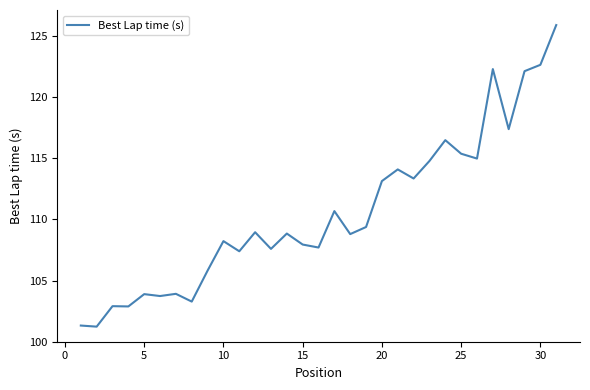

What is the difference between the maximum and minimum values?

24.7